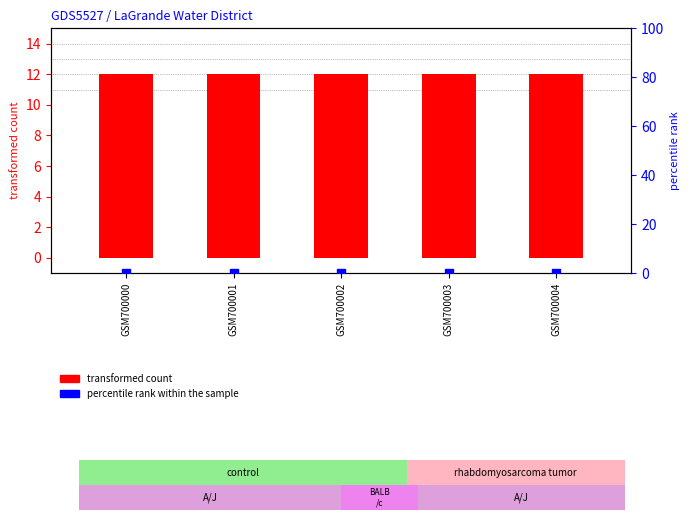

At how many categories does at least one series exceed 7?

5